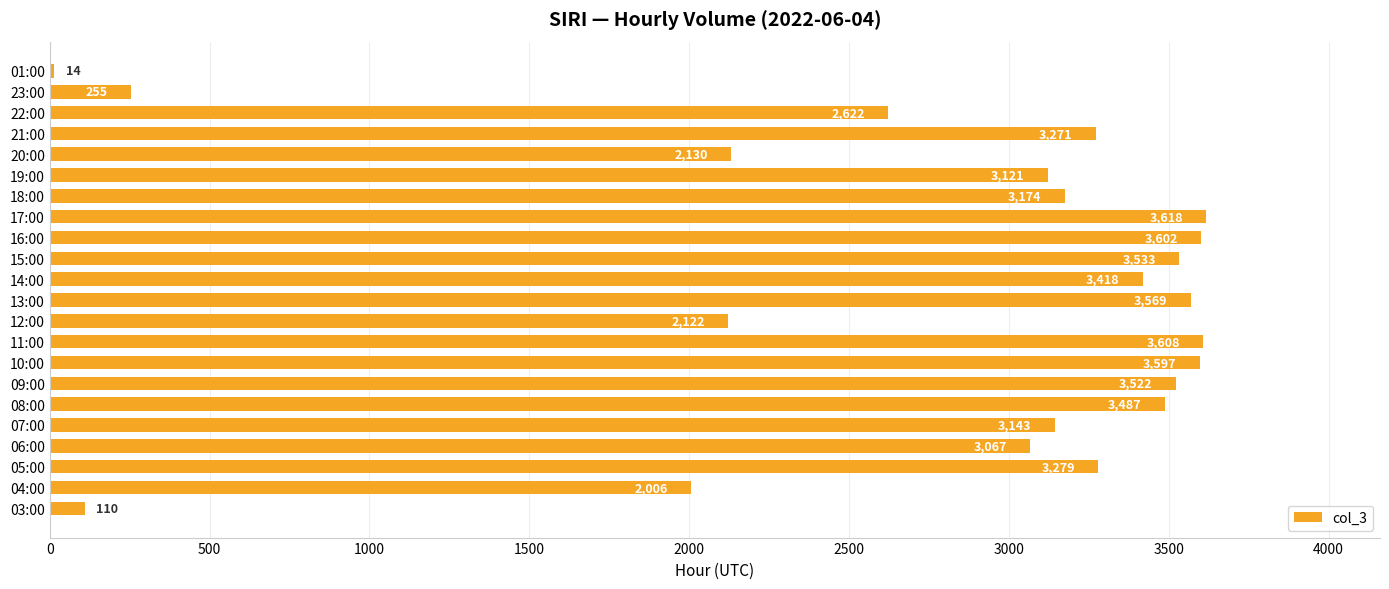

Approximately how many times larger is the value at 21:00 compared to 10:00?

0.9